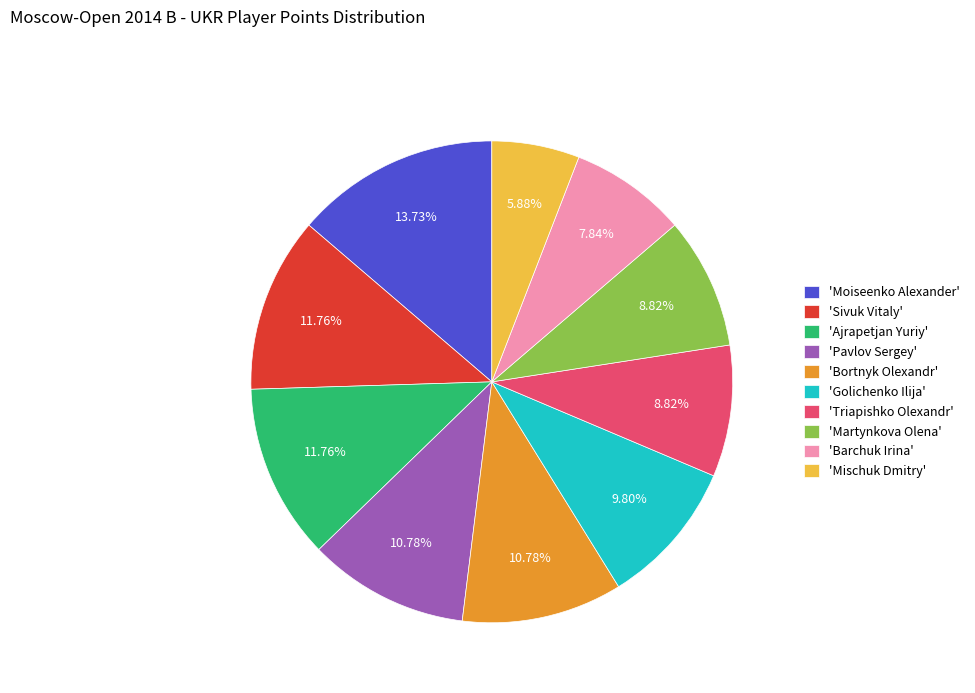

Is the sum of 'Golichenko Ilija' and 'Mischuk Dmitry' greater than half?

No